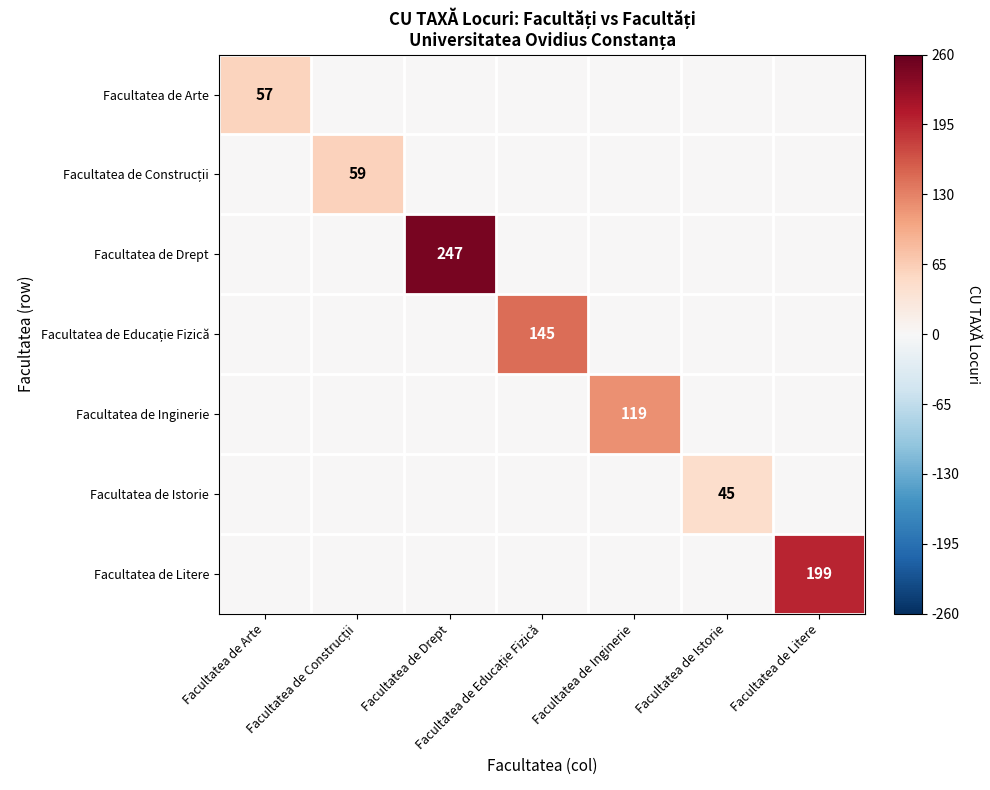

Which series has the largest range (max minus min)?

Facultatea de Drept